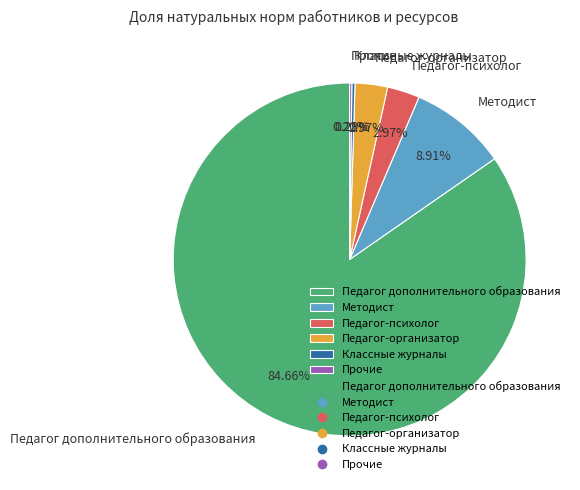

What portion of the pie excludes Педагог-организатор?

97.0%